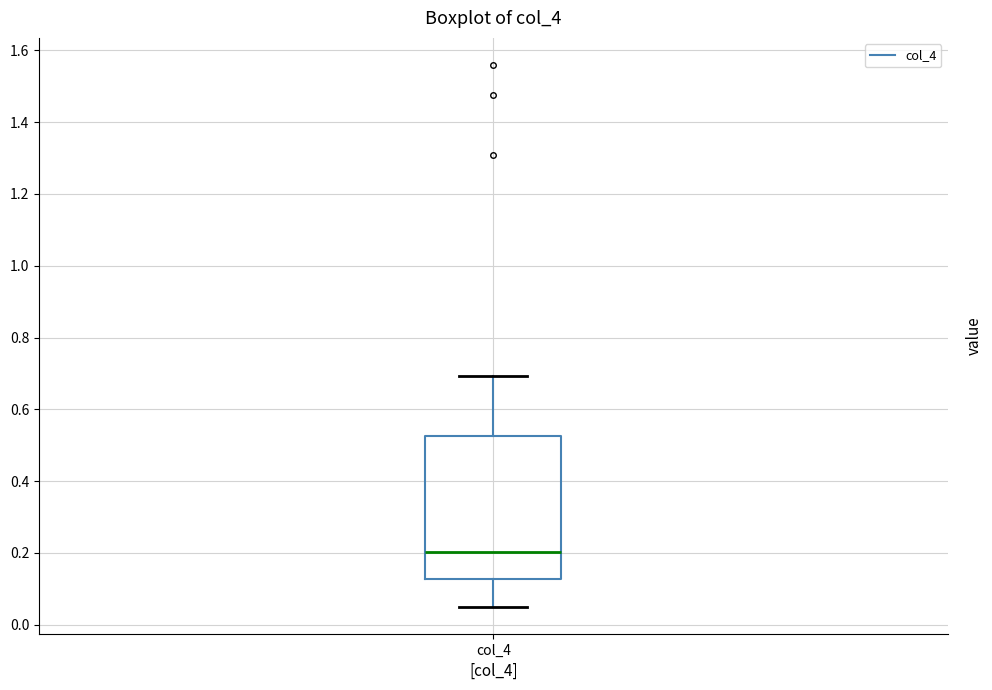

Read this box plot against the y-axis: the position of the median line, the range covered by the box, and the ends of both whiskers. The values are not printed on the chart, so give them approximately, as read against the axis.

median 0.20, box 0.12 to 0.52, whiskers 0.06 to 0.70